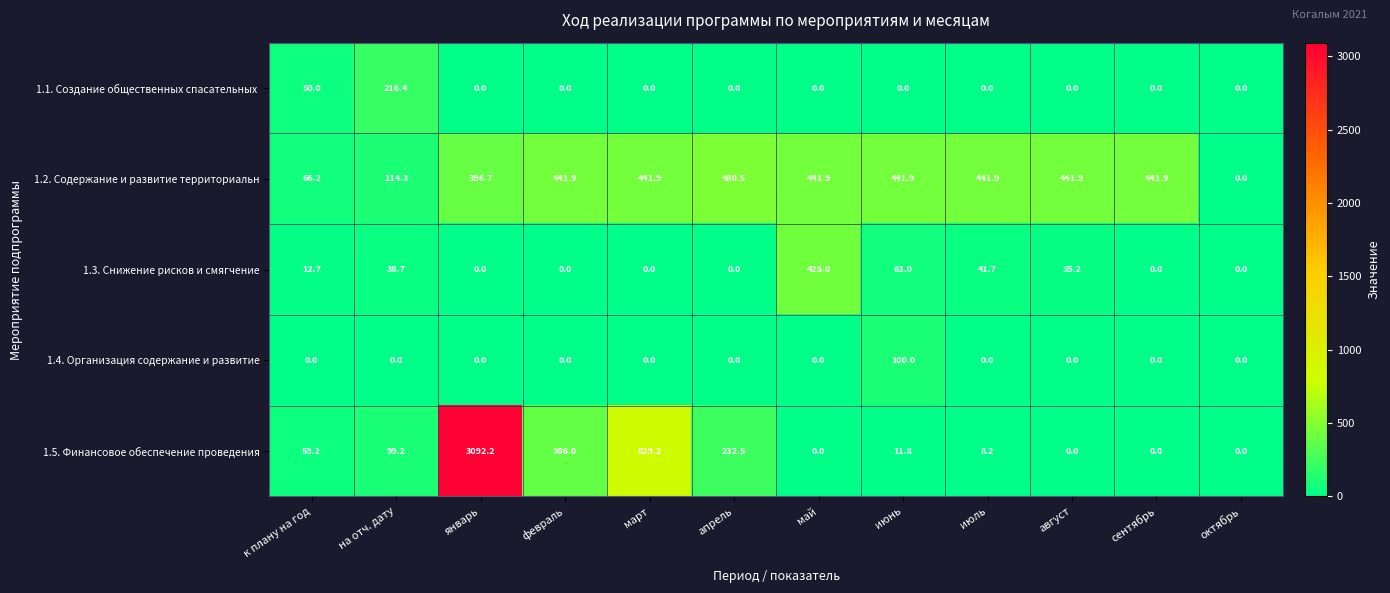

How many data points in 1.2. Содержание и развитие территориальн are above 441?

8